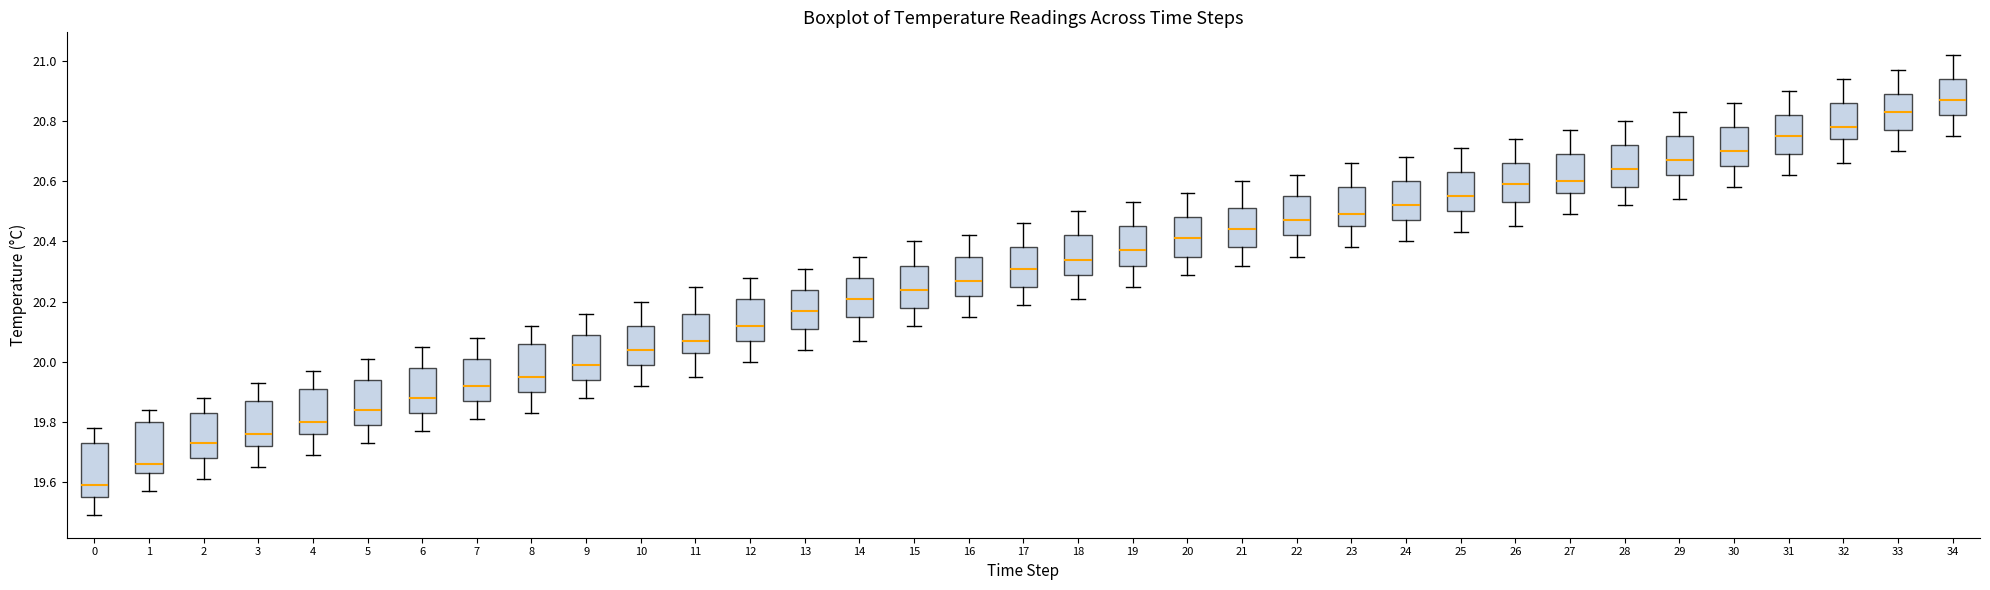

Reading left to right, transcribe this box plot: for each box, give where its median line is, the range the box spans, and where its two whiskers end, as read against the y-axis. The values are not printed on the chart, so give them approximately, as read against the axis.

0: median 19.60, box 19.56 to 19.74, whiskers 19.50 to 19.78
1: median 19.66, box 19.64 to 19.80, whiskers 19.58 to 19.84
2: median 19.74, box 19.68 to 19.84, whiskers 19.62 to 19.88
3: median 19.76, box 19.72 to 19.88, whiskers 19.66 to 19.94
4: median 19.80, box 19.76 to 19.92, whiskers 19.70 to 19.98
5: median 19.84, box 19.80 to 19.94, whiskers 19.74 to 20.02
6: median 19.88, box 19.84 to 19.98, whiskers 19.78 to 20.06
7: median 19.92, box 19.88 to 20.02, whiskers 19.82 to 20.08
8: median 19.96, box 19.90 to 20.06, whiskers 19.84 to 20.12
9: median 20.00, box 19.94 to 20.10, whiskers 19.88 to 20.16
10: median 20.04, box 20.00 to 20.12, whiskers 19.92 to 20.20
11: median 20.08, box 20.04 to 20.16, whiskers 19.96 to 20.26
12: median 20.12, box 20.08 to 20.22, whiskers 20.00 to 20.28
13: median 20.18, box 20.12 to 20.24, whiskers 20.04 to 20.32
14: median 20.22, box 20.16 to 20.28, whiskers 20.08 to 20.36
15: median 20.24, box 20.18 to 20.32, whiskers 20.12 to 20.40
16: median 20.28, box 20.22 to 20.36, whiskers 20.16 to 20.42
17: median 20.32, box 20.26 to 20.38, whiskers 20.20 to 20.46
18: median 20.34, box 20.30 to 20.42, whiskers 20.22 to 20.50
19: median 20.38, box 20.32 to 20.46, whiskers 20.26 to 20.54
20: median 20.42, box 20.36 to 20.48, whiskers 20.30 to 20.56
21: median 20.44, box 20.38 to 20.52, whiskers 20.32 to 20.60
22: median 20.48, box 20.42 to 20.56, whiskers 20.36 to 20.62
23: median 20.50, box 20.46 to 20.58, whiskers 20.38 to 20.66
24: median 20.52, box 20.48 to 20.60, whiskers 20.40 to 20.68
25: median 20.56, box 20.50 to 20.64, whiskers 20.44 to 20.72
26: median 20.60, box 20.54 to 20.66, whiskers 20.46 to 20.74
27: median 20.60, box 20.56 to 20.70, whiskers 20.50 to 20.78
28: median 20.64, box 20.58 to 20.72, whiskers 20.52 to 20.80
29: median 20.68, box 20.62 to 20.76, whiskers 20.54 to 20.84
30: median 20.70, box 20.66 to 20.78, whiskers 20.58 to 20.86
31: median 20.76, box 20.70 to 20.82, whiskers 20.62 to 20.90
32: median 20.78, box 20.74 to 20.86, whiskers 20.66 to 20.94
33: median 20.84, box 20.78 to 20.90, whiskers 20.70 to 20.98
34: median 20.88, box 20.82 to 20.94, whiskers 20.76 to 21.02